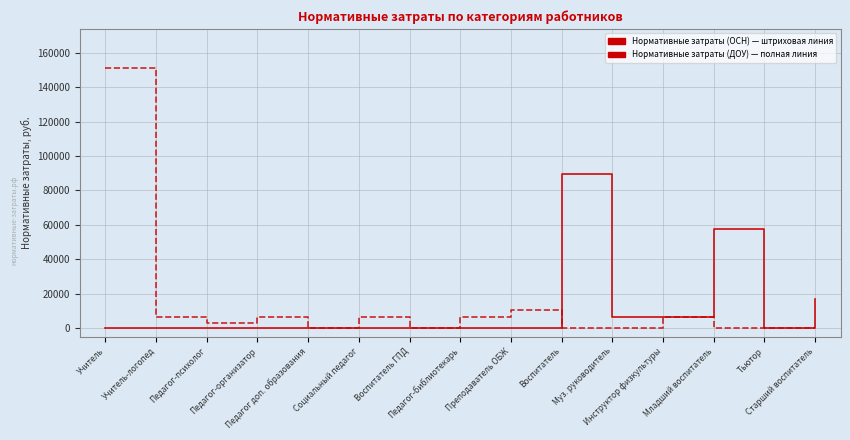

What is the maximum value shown in the chart?

151069.1